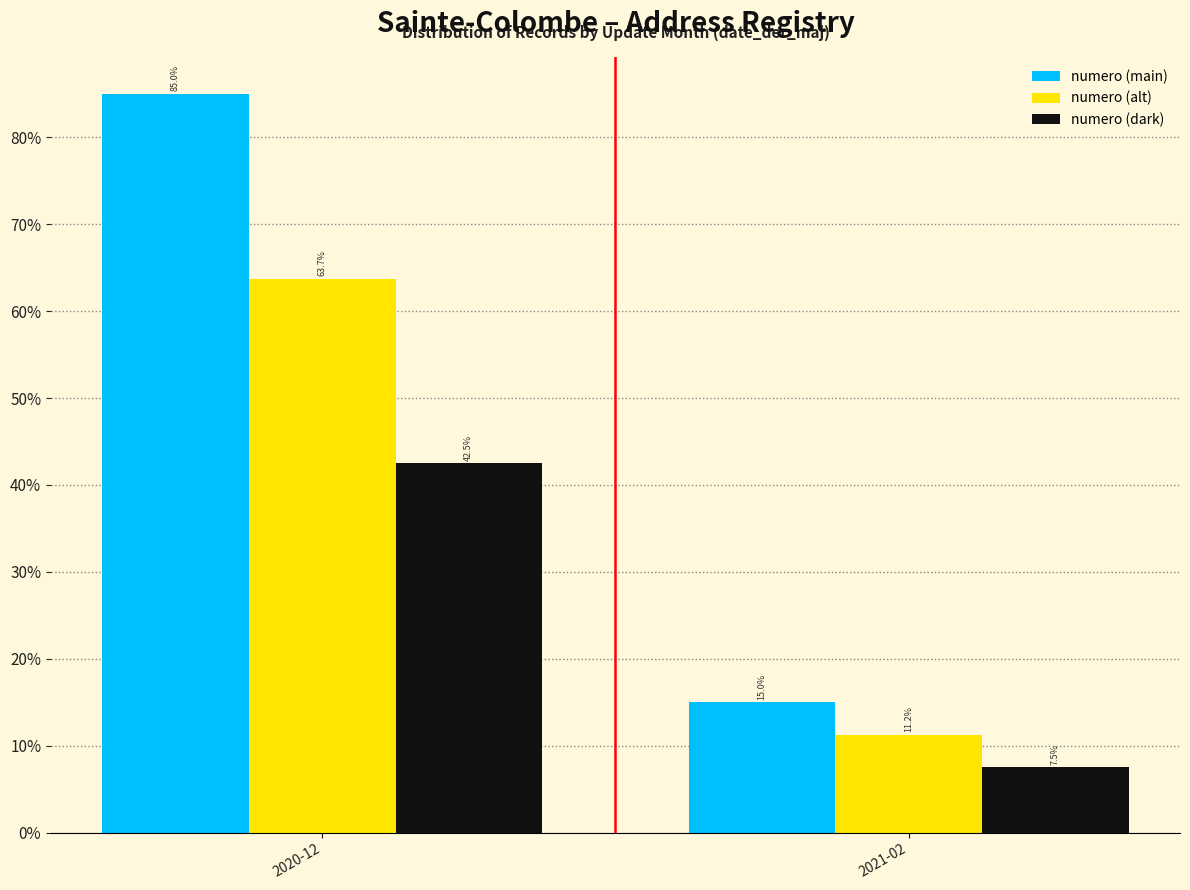

Are the bars grouped side by side (vs. stacked)?

Yes